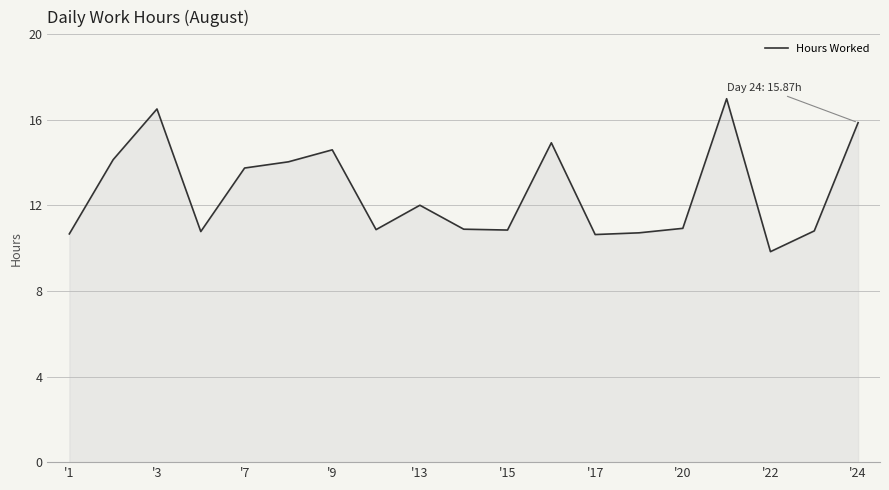

What is the maximum value shown in the chart?

17.0